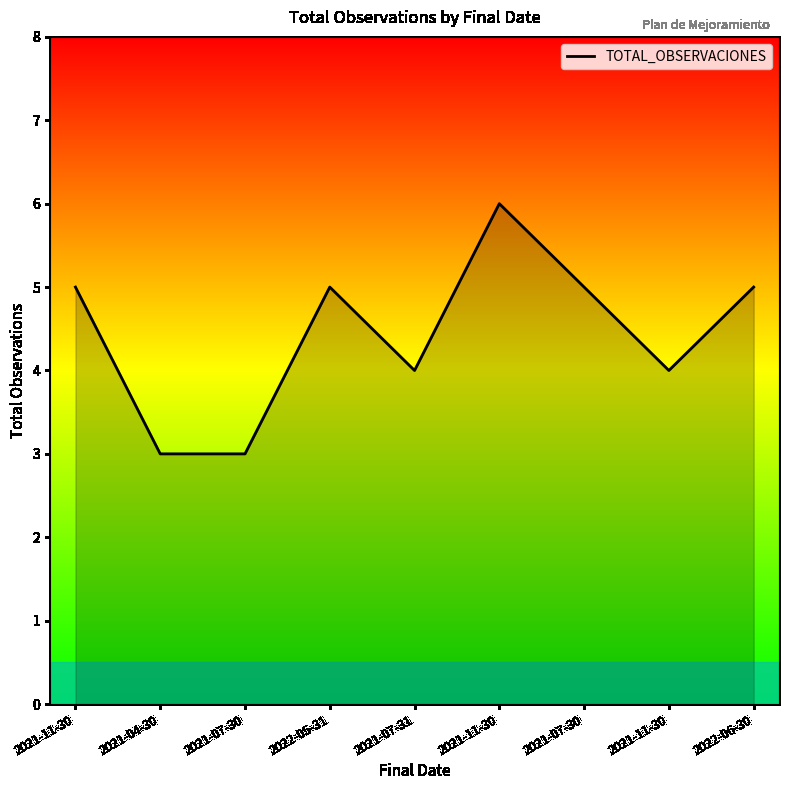

What is the difference between the second highest and second lowest values?

2